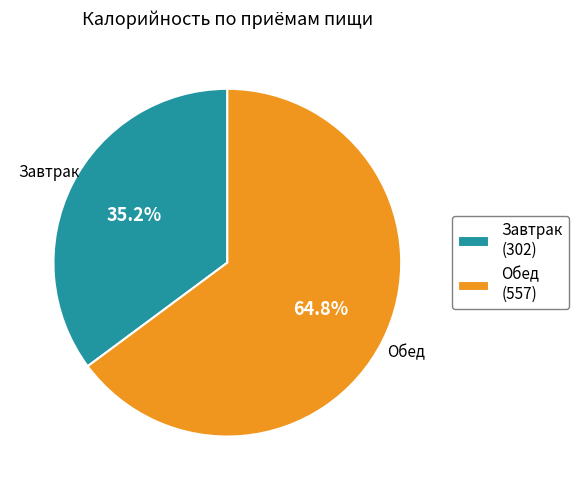

Is there a majority slice in this chart?

Yes